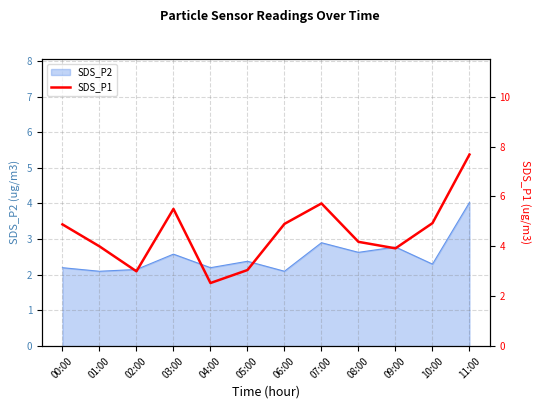

Rank the categories by value from lowest to highest.

04:00, 02:00, 05:00, 09:00, 01:00, 08:00, 00:00, 06:00, 10:00, 03:00, 07:00, 11:00